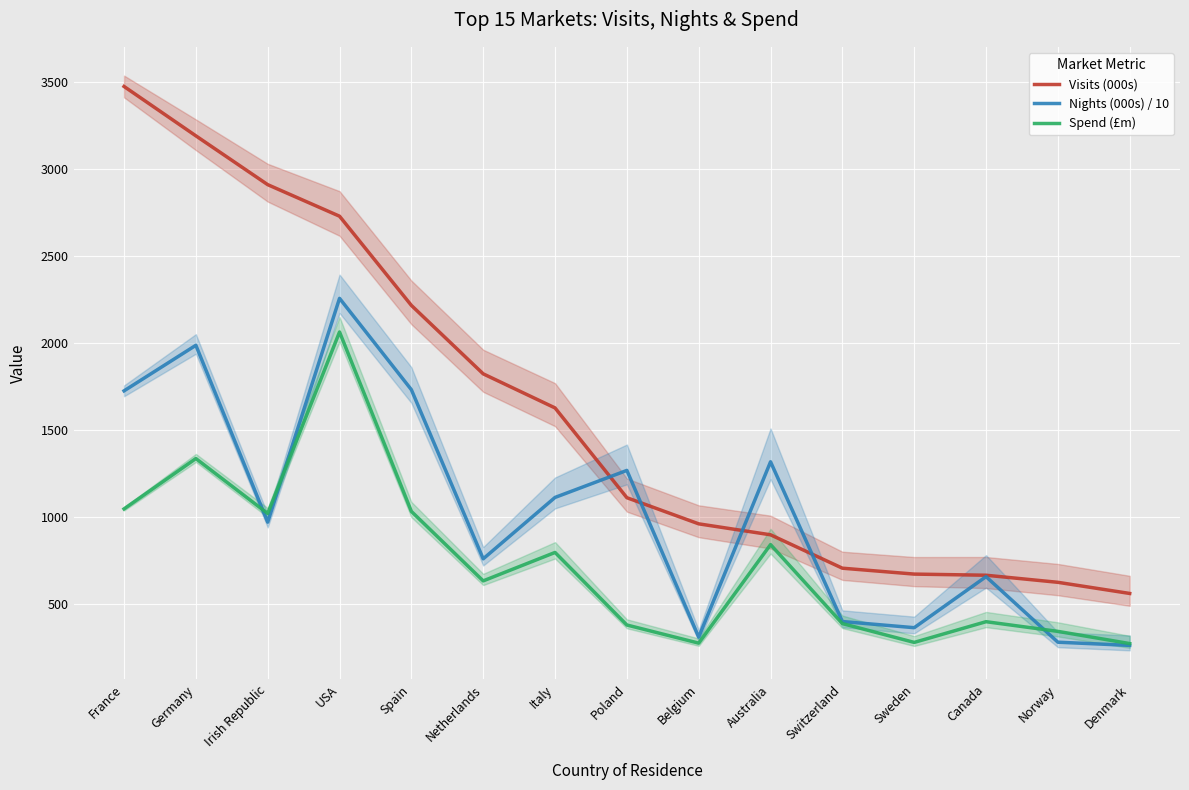

What is the difference between the maximum and second lowest values in the Visits (000s) series?

2845.4